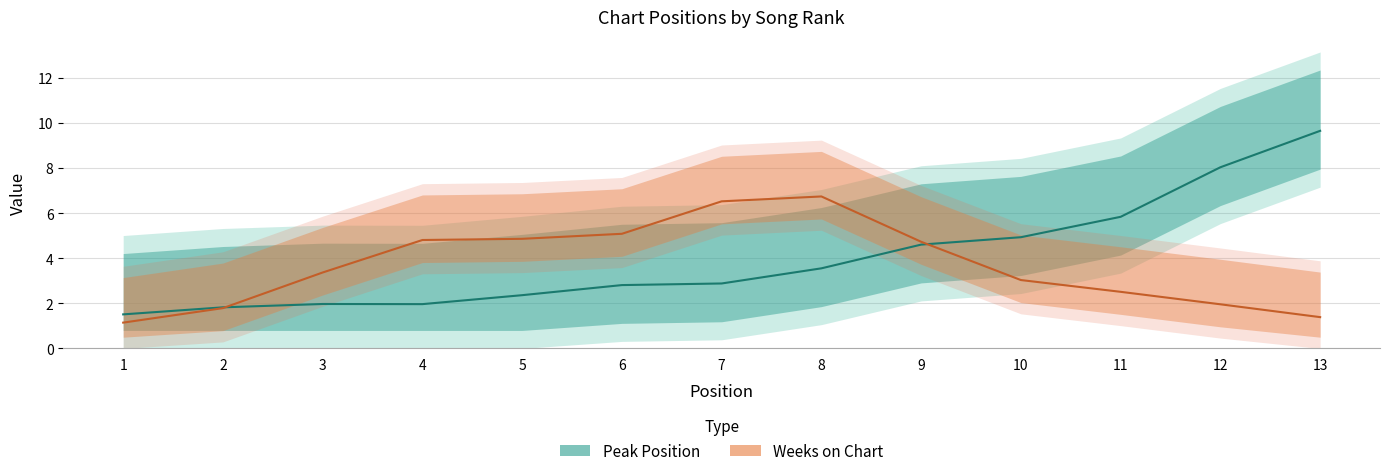

Which has a higher value, 9 or 2?

9